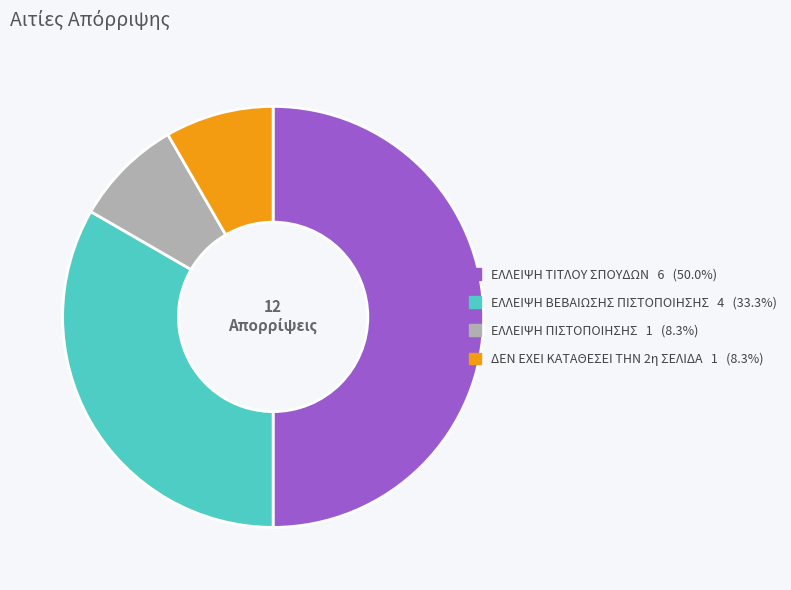

Which category has the biggest portion of the pie?

ΕΛΛΕΙΨΗ ΤΙΤΛΟΥ ΣΠΟΥΔΩΝ